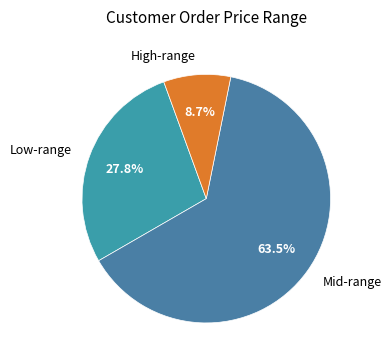

Rank the categories by value from highest to lowest.

Mid-range, Low-range, High-range